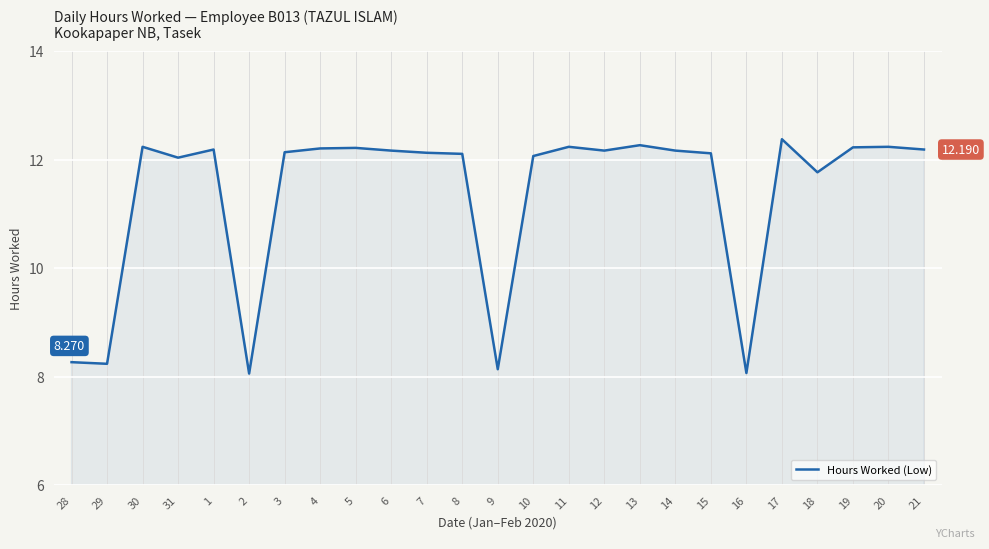

Where is the data nearest to the value 10?

28